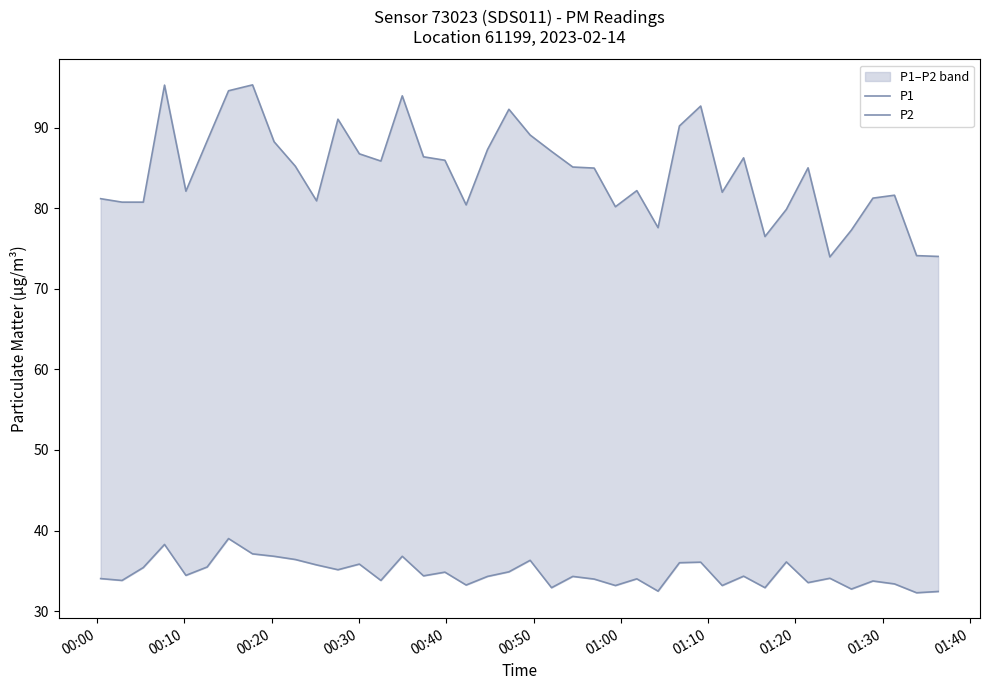

Does the chart have visible grid lines?

No